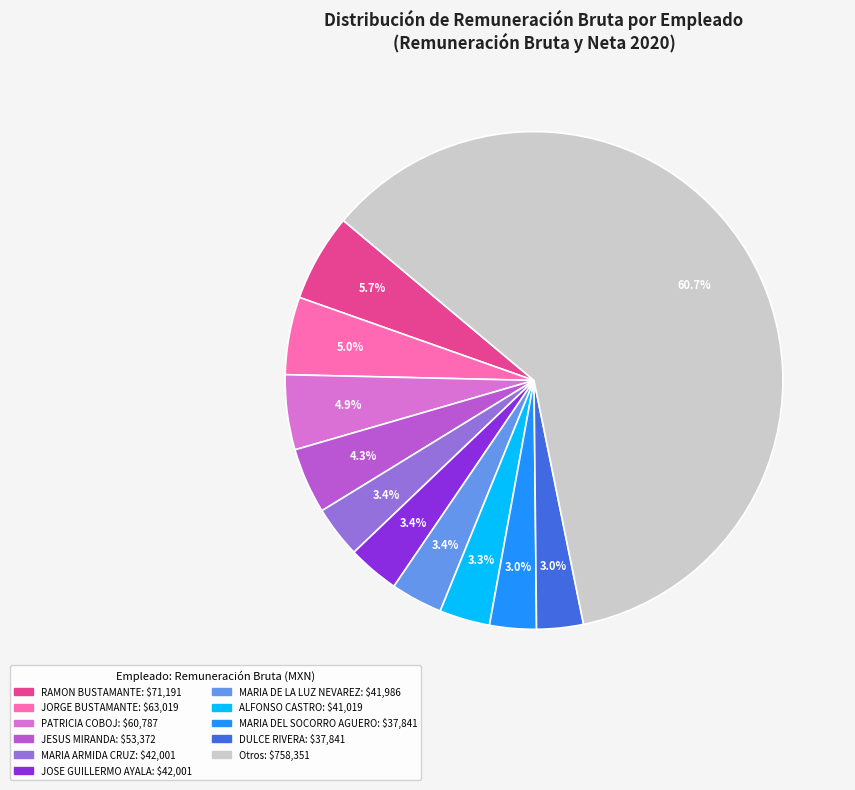

Is there any slice that represents more than half of the pie?

Yes